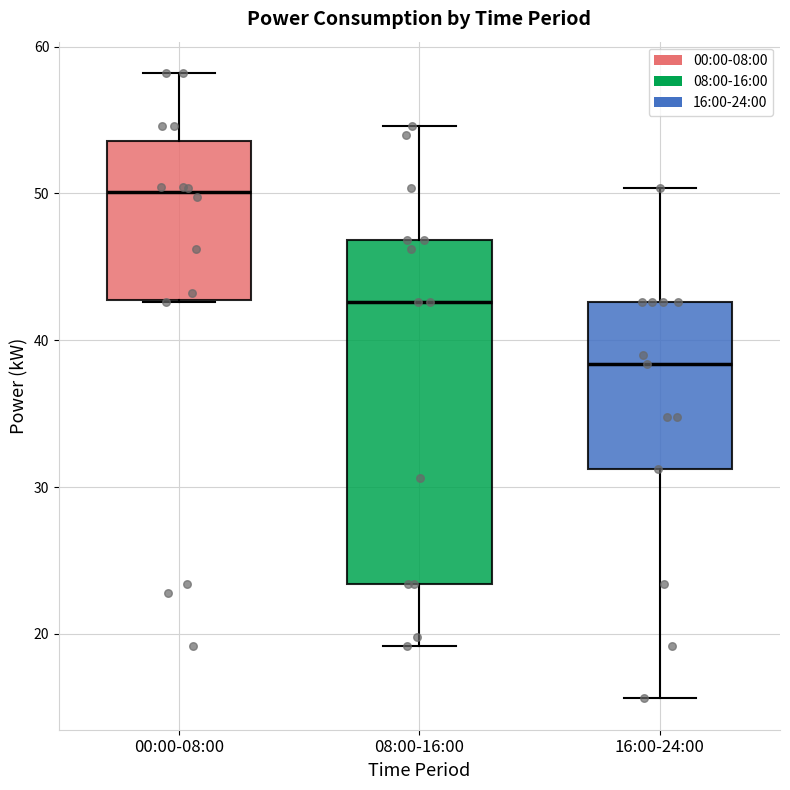

Comparing the boxes themselves (not the whiskers), which one is the tallest?

08:00-16:00